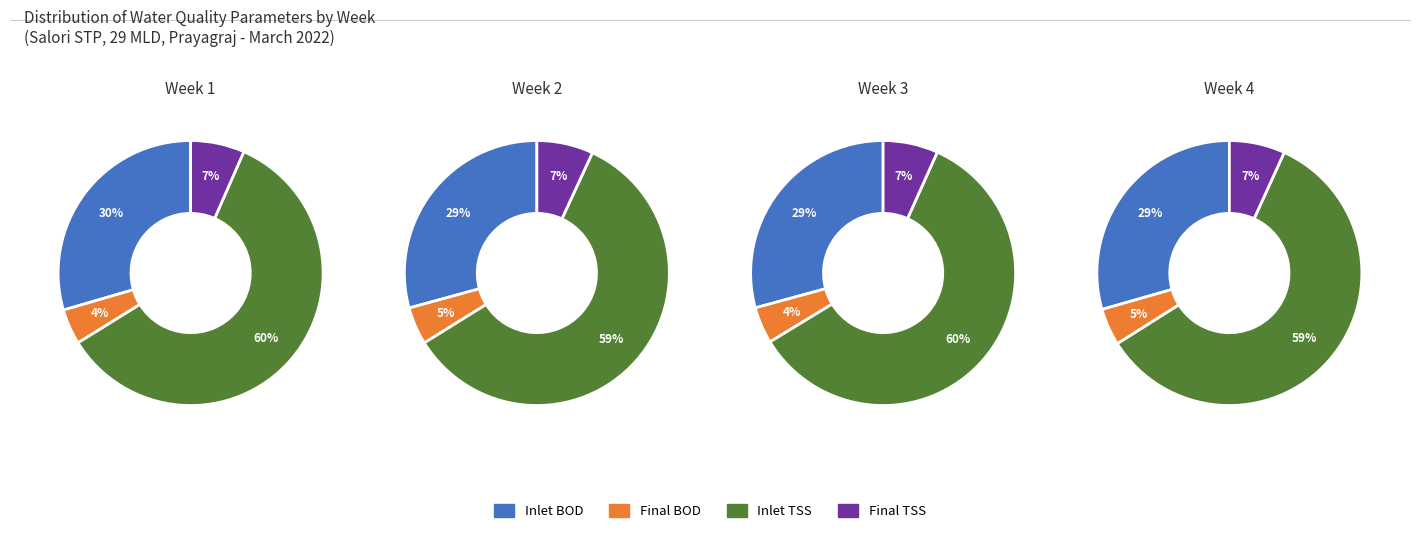

Is the sum of 2 and 1 greater than half?

No